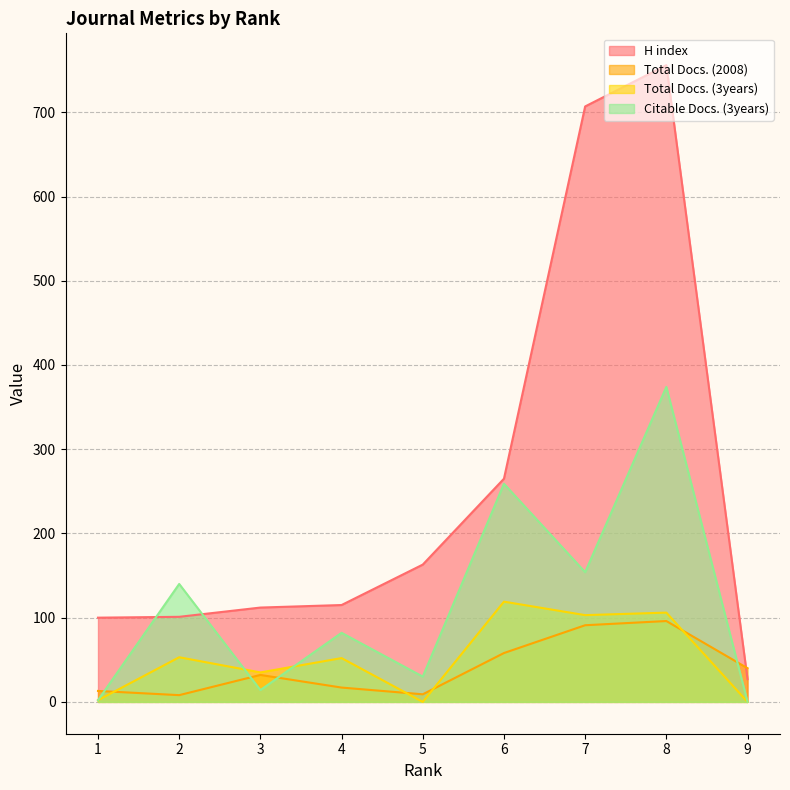

Which series ends up on top after the final intersection of Citable Docs. (3years) and Total Docs. (2008)?

Total Docs. (2008)